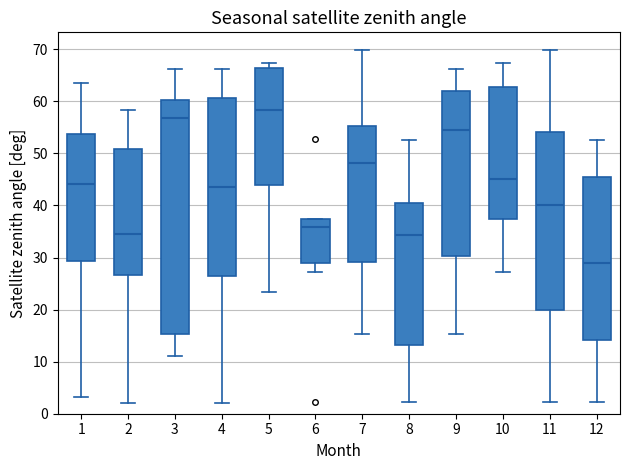

Reading left to right, transcribe this box plot: for each box, give where its median line is, the range the box spans, and where its two whiskers end, as read against the y-axis. The values are not printed on the chart, so give them approximately, as read against the axis.

1: median 44, box 29 to 54, whiskers 3 to 64
2: median 34, box 27 to 51, whiskers 2 to 58
3: median 57, box 15 to 60, whiskers 11 to 66
4: median 43, box 27 to 61, whiskers 2 to 66
5: median 58, box 44 to 66, whiskers 23 to 67
6: median 36, box 29 to 37, whiskers 27 to 37
7: median 48, box 29 to 55, whiskers 15 to 70
8: median 34, box 13 to 41, whiskers 2 to 53
9: median 55, box 30 to 62, whiskers 15 to 66
10: median 45, box 37 to 63, whiskers 27 to 67
11: median 40, box 20 to 54, whiskers 2 to 70
12: median 29, box 14 to 45, whiskers 2 to 53